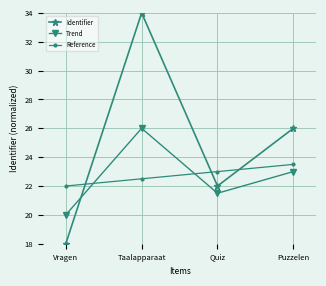

What is the total value across all series at Vragen?

60.0